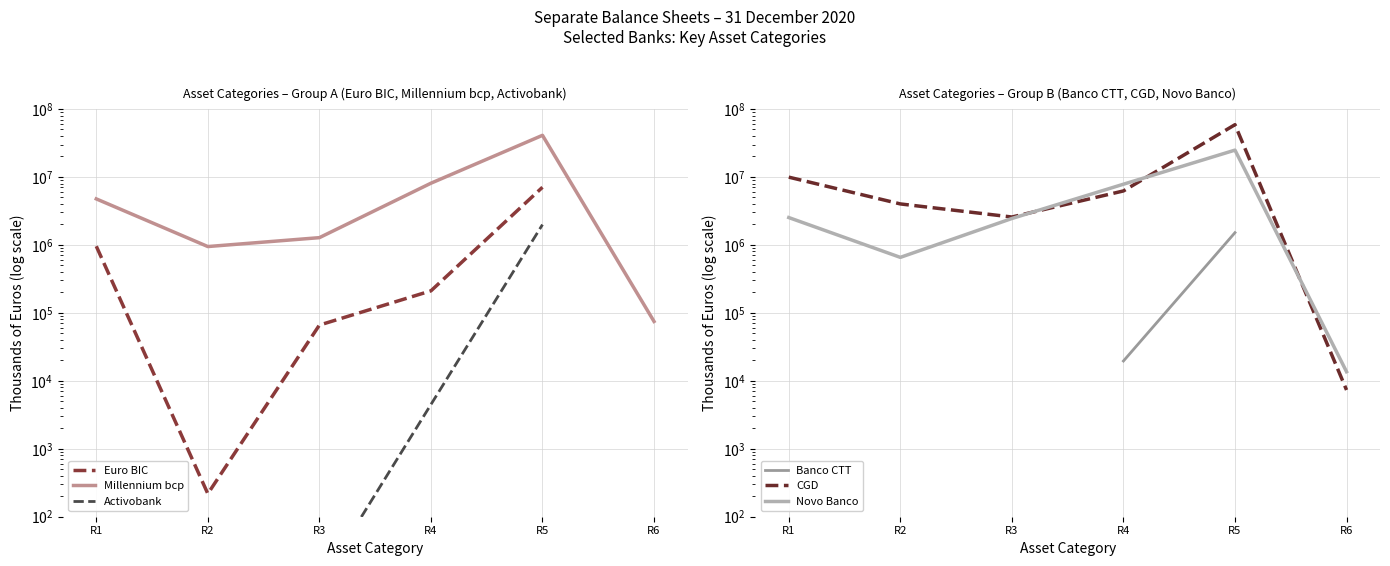

Is this an area chart (filled region under the line)?

No